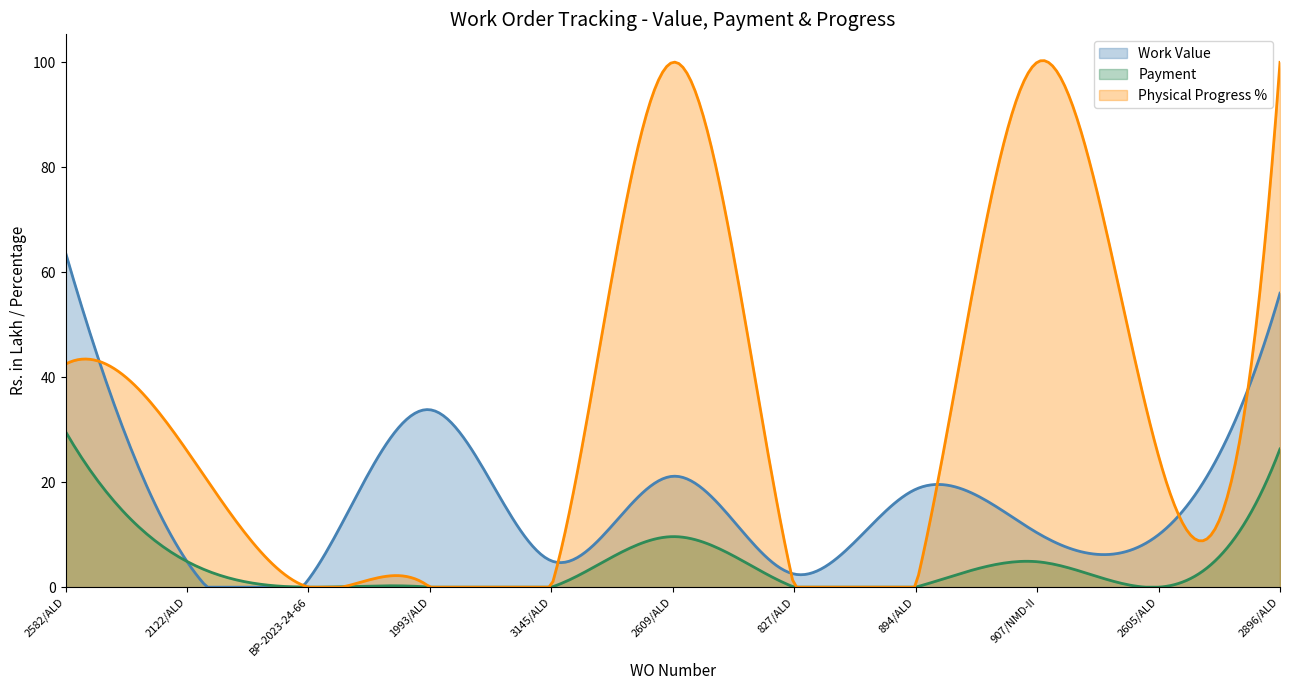

At which category is the sum across all series the highest?

2896/ALD